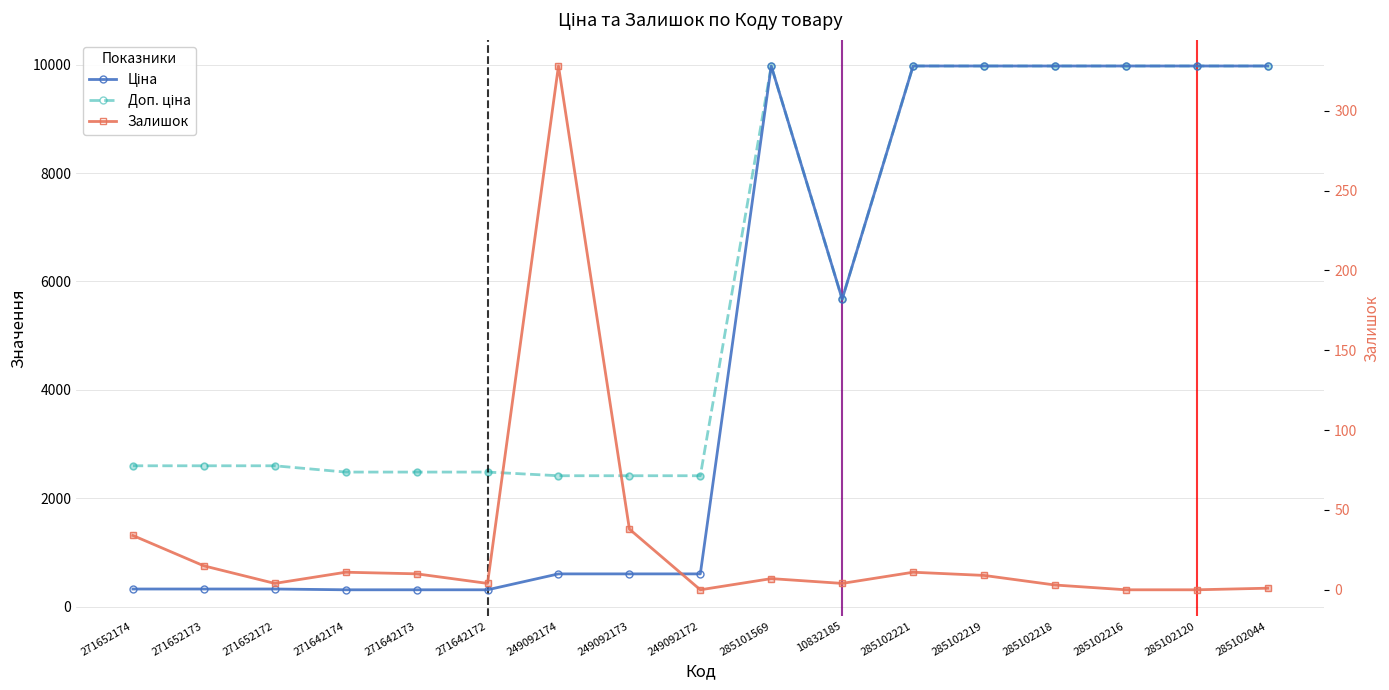

What is the total value across all series at 271642174?

2803.7